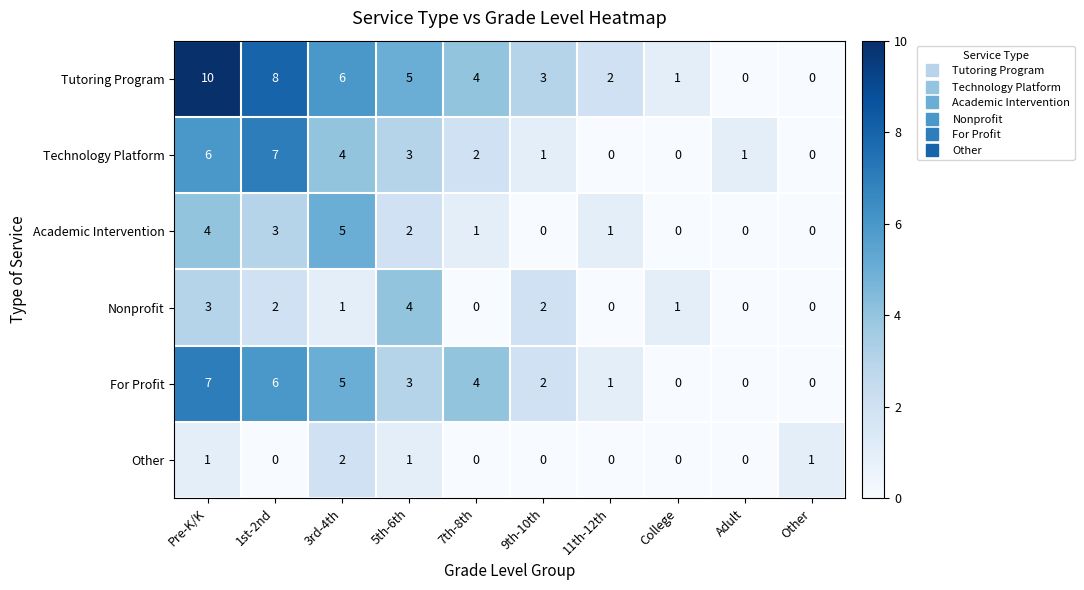

How many values in For Profit are above zero?

7